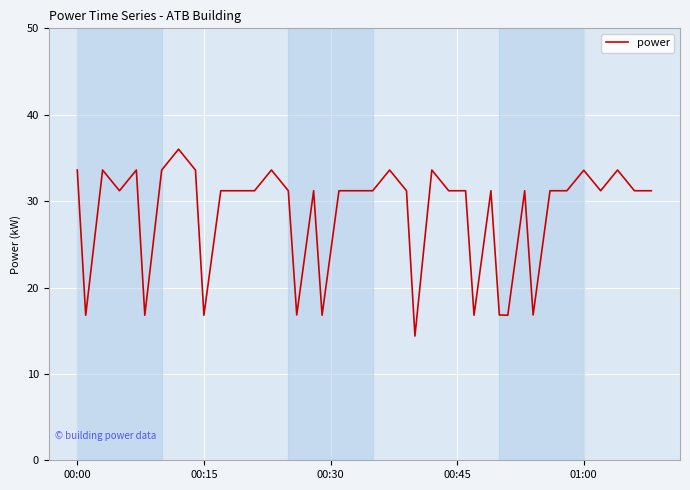

What is the greatest value displayed?

36.0